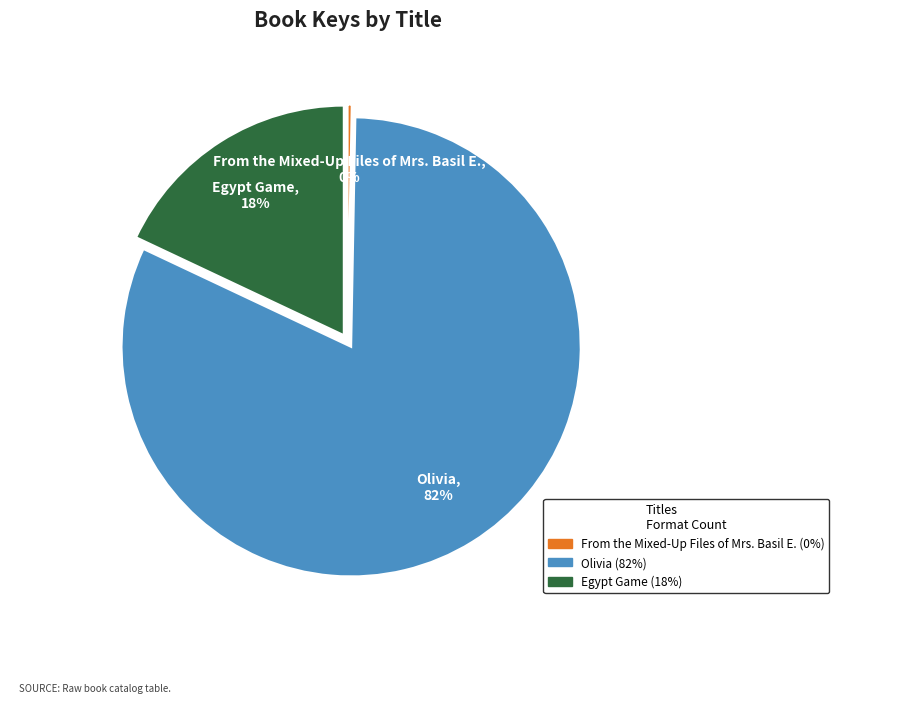

True or false: Egypt Game accounts for 18% of the total.

True